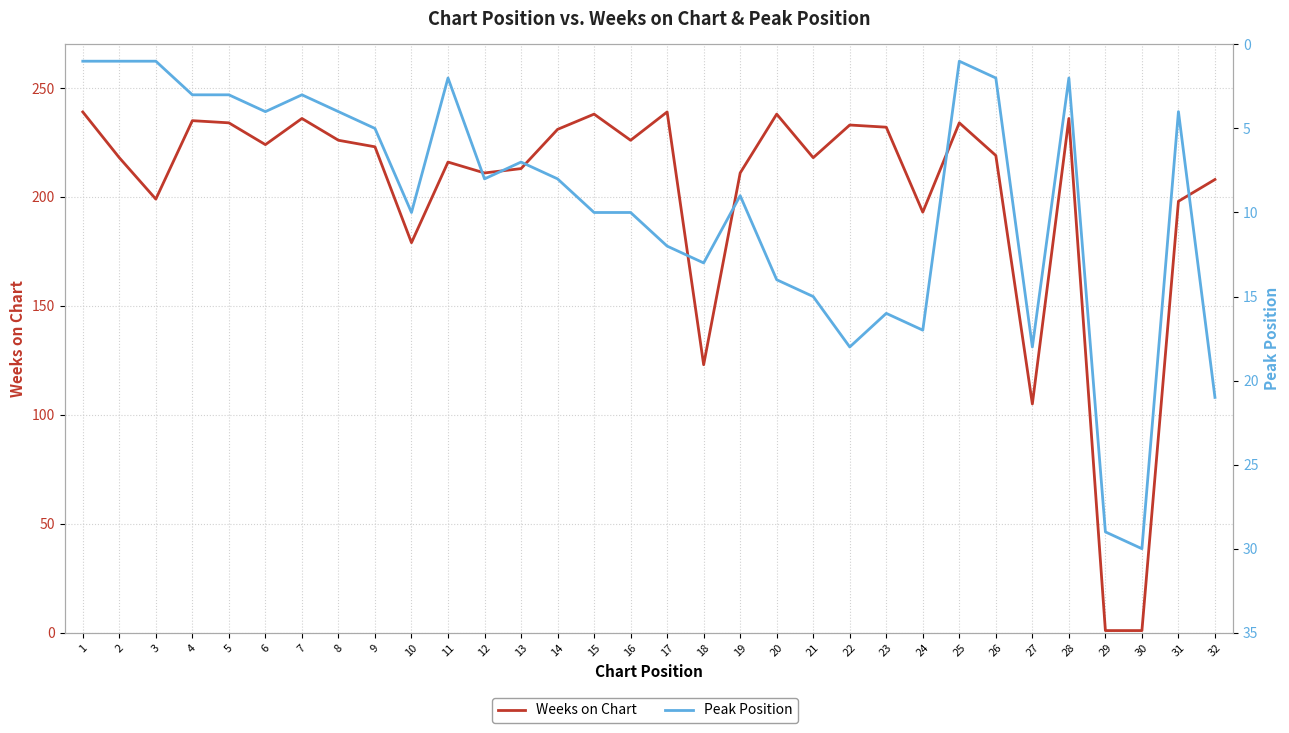

The value of Peak Position at 1 is 1. True or false?

True